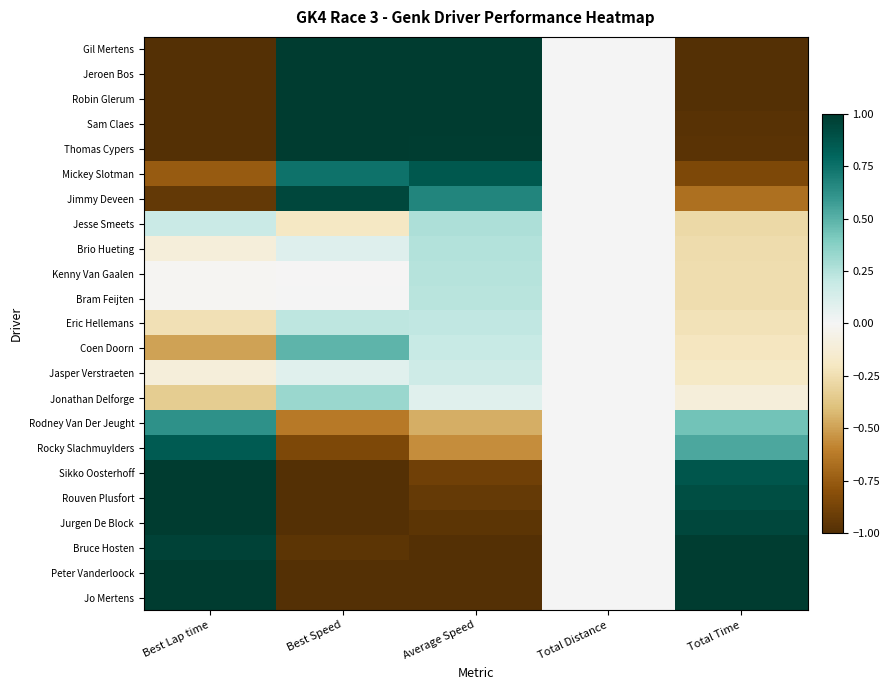

Reading left to right, transcribe all the data shown in this chart.

Gil Mertens: Best Lap time=-1.0	Best Speed=1.0	Average Speed=1.0	Total Distance=0.0	Total Time=-1.0
Jeroen Bos: Best Lap time=-1.0	Best Speed=1.0	Average Speed=1.0	Total Distance=0.0	Total Time=-1.0
Robin Glerum: Best Lap time=-1.0	Best Speed=1.0	Average Speed=1.0	Total Distance=0.0	Total Time=-1.0
Sam Claes: Best Lap time=-1.0	Best Speed=1.0	Average Speed=1.0	Total Distance=0.0	Total Time=-1.0
Thomas Cypers: Best Lap time=-1.0	Best Speed=1.0	Average Speed=1.0	Total Distance=0.0	Total Time=-1.0
Mickey Slotman: Best Lap time=-0.8	Best Speed=0.7	Average Speed=0.9	Total Distance=0.0	Total Time=-0.8
Jimmy Deveen: Best Lap time=-0.9	Best Speed=0.9	Average Speed=0.7	Total Distance=0.0	Total Time=-0.7
Jesse Smeets: Best Lap time=0.2	Best Speed=-0.2	Average Speed=0.3	Total Distance=0.0	Total Time=-0.3
Brio Hueting: Best Lap time=-0.1	Best Speed=0.1	Average Speed=0.3	Total Distance=0.0	Total Time=-0.3
Kenny Van Gaalen: Best Lap time=-0.0	Best Speed=-0.0	Average Speed=0.2	Total Distance=0.0	Total Time=-0.3
Bram Feijten: Best Lap time=-0.0	Best Speed=0.0	Average Speed=0.2	Total Distance=0.0	Total Time=-0.3
Eric Hellemans: Best Lap time=-0.2	Best Speed=0.2	Average Speed=0.2	Total Distance=0.0	Total Time=-0.2
Coen Doorn: Best Lap time=-0.5	Best Speed=0.5	Average Speed=0.2	Total Distance=0.0	Total Time=-0.2
Jasper Verstraeten: Best Lap time=-0.1	Best Speed=0.1	Average Speed=0.2	Total Distance=0.0	Total Time=-0.2
Jonathan Delforge: Best Lap time=-0.3	Best Speed=0.3	Average Speed=0.1	Total Distance=0.0	Total Time=-0.1
Rodney Van Der Jeught: Best Lap time=0.6	Best Speed=-0.6	Average Speed=-0.5	Total Distance=0.0	Total Time=0.4
Rocky Slachmuylders: Best Lap time=0.8	Best Speed=-0.9	Average Speed=-0.6	Total Distance=0.0	Total Time=0.5
Sikko Oosterhoff: Best Lap time=1.0	Best Speed=-1.0	Average Speed=-0.9	Total Distance=0.0	Total Time=0.9
Rouven Plusfort: Best Lap time=1.0	Best Speed=-1.0	Average Speed=-0.9	Total Distance=0.0	Total Time=0.9
Jurgen De Block: Best Lap time=1.0	Best Speed=-1.0	Average Speed=-1.0	Total Distance=0.0	Total Time=0.9
Bruce Hosten: Best Lap time=1.0	Best Speed=-1.0	Average Speed=-1.0	Total Distance=0.0	Total Time=1.0
Peter Vanderloock: Best Lap time=1.0	Best Speed=-1.0	Average Speed=-1.0	Total Distance=0.0	Total Time=1.0
Jo Mertens: Best Lap time=1.0	Best Speed=-1.0	Average Speed=-1.0	Total Distance=0.0	Total Time=1.0